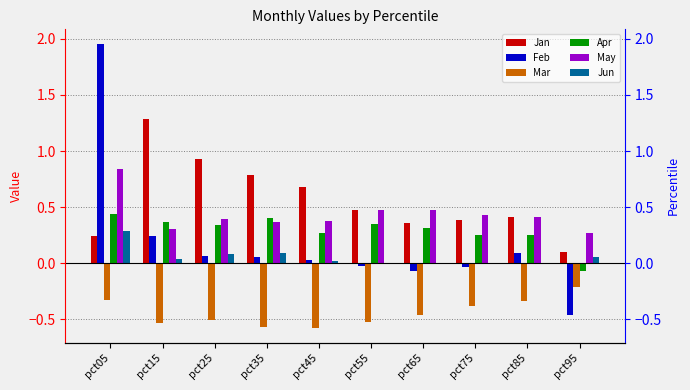

Between pct25 and pct85, which is larger?

pct25